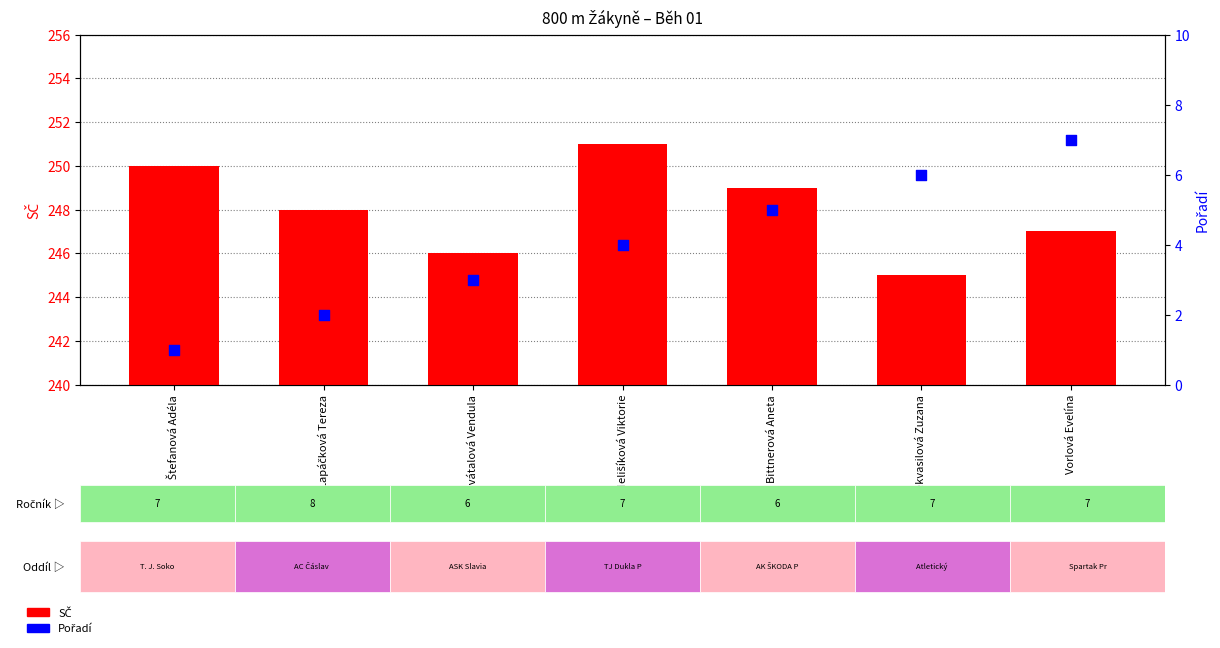

What is the total value across all series at Štefanová Adéla?

251